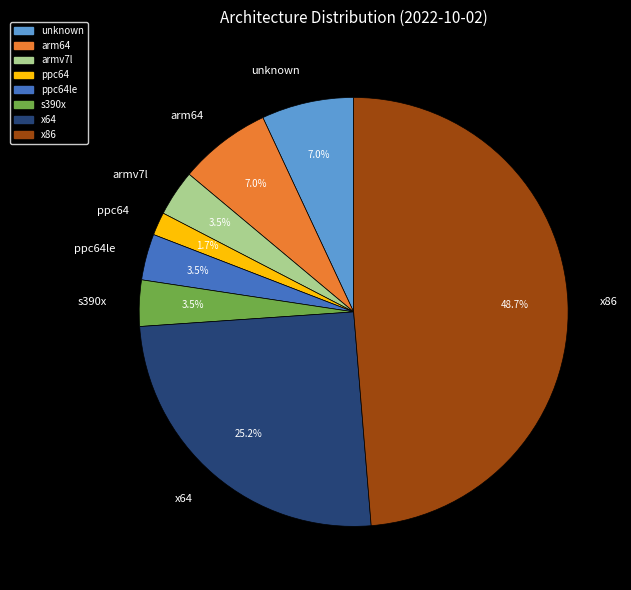

Between s390x and ppc64, which is larger?

s390x